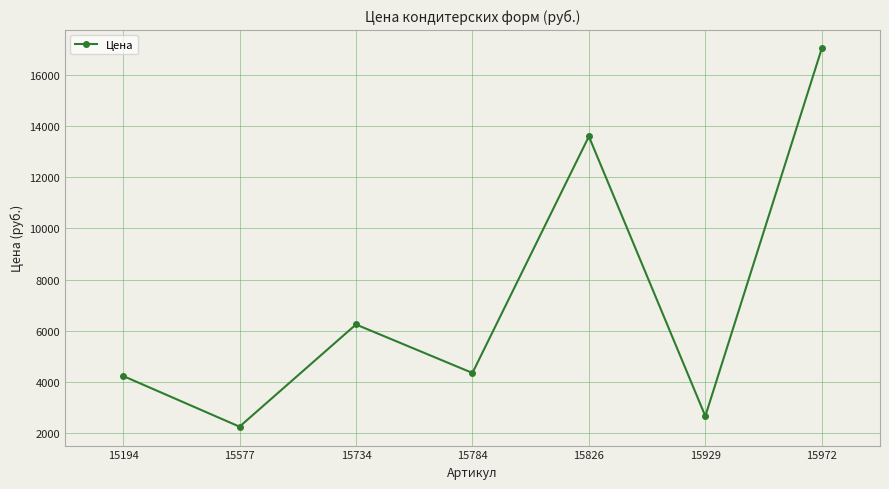

Reading left to right, extract all data points from this chart.

4237	2257	6246	4354	13586	2670	17021